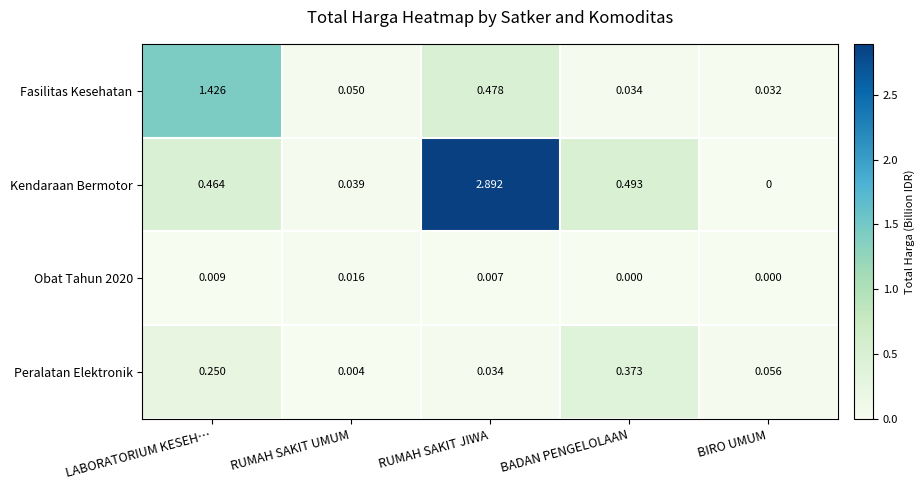

Which category has the highest value across all series?

RUMAH SAKIT JIWA